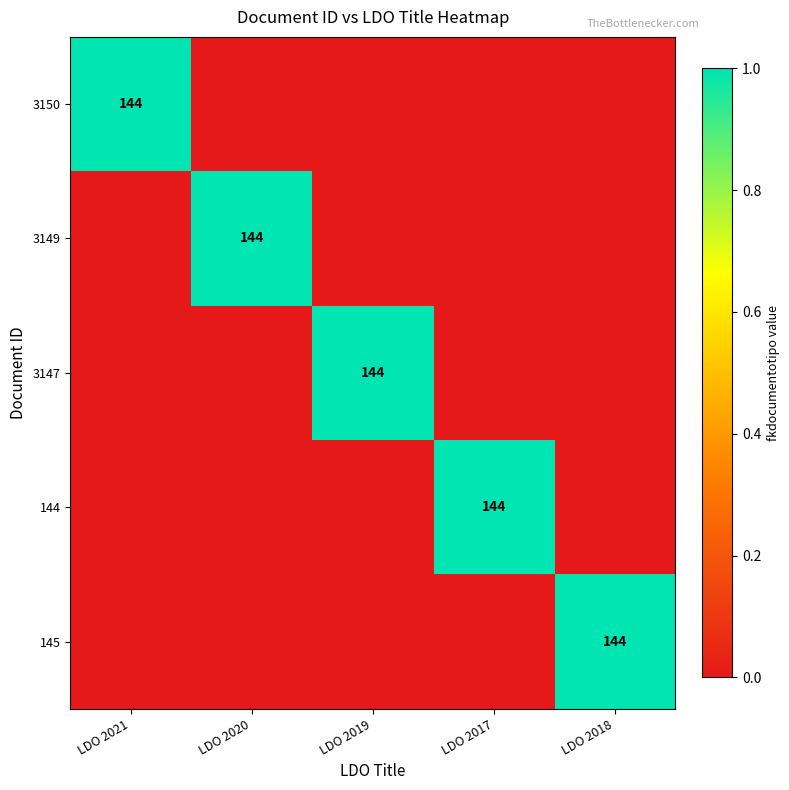

Is the value of 145 at LDO 2017 greater than the value of 3149 at LDO 2019?

No